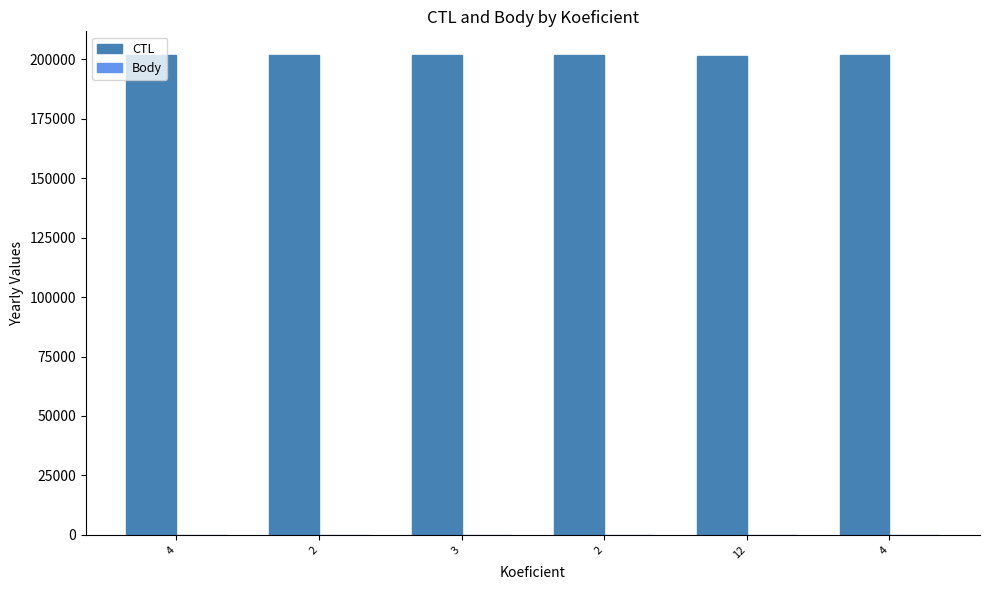

Where is Body nearest to the value 2?

4